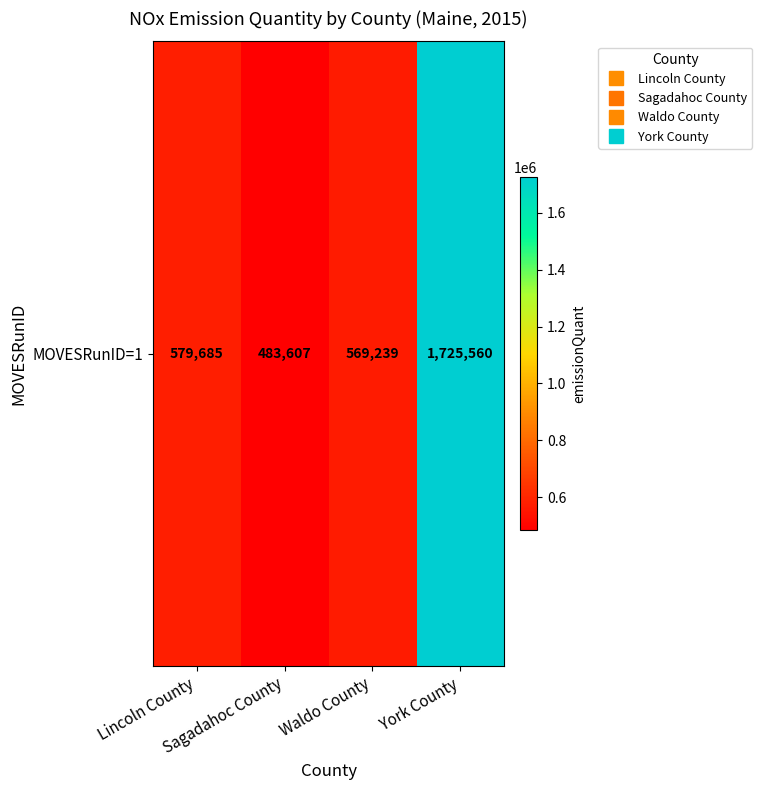

At which label is the value closest to 1104583?

Lincoln County